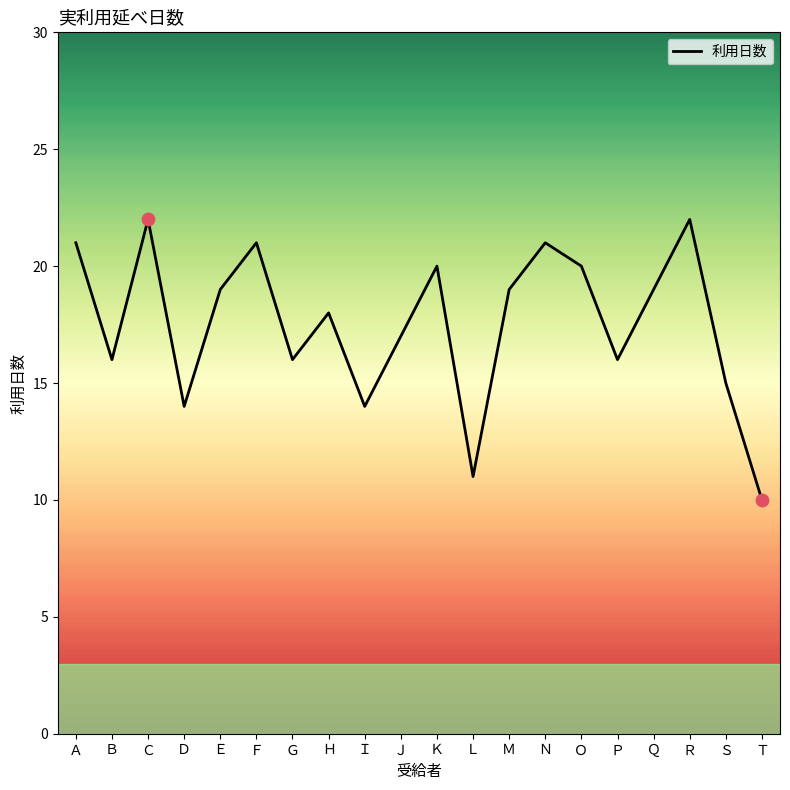

What is the change in value from Ｈ to Ｔ?

-8